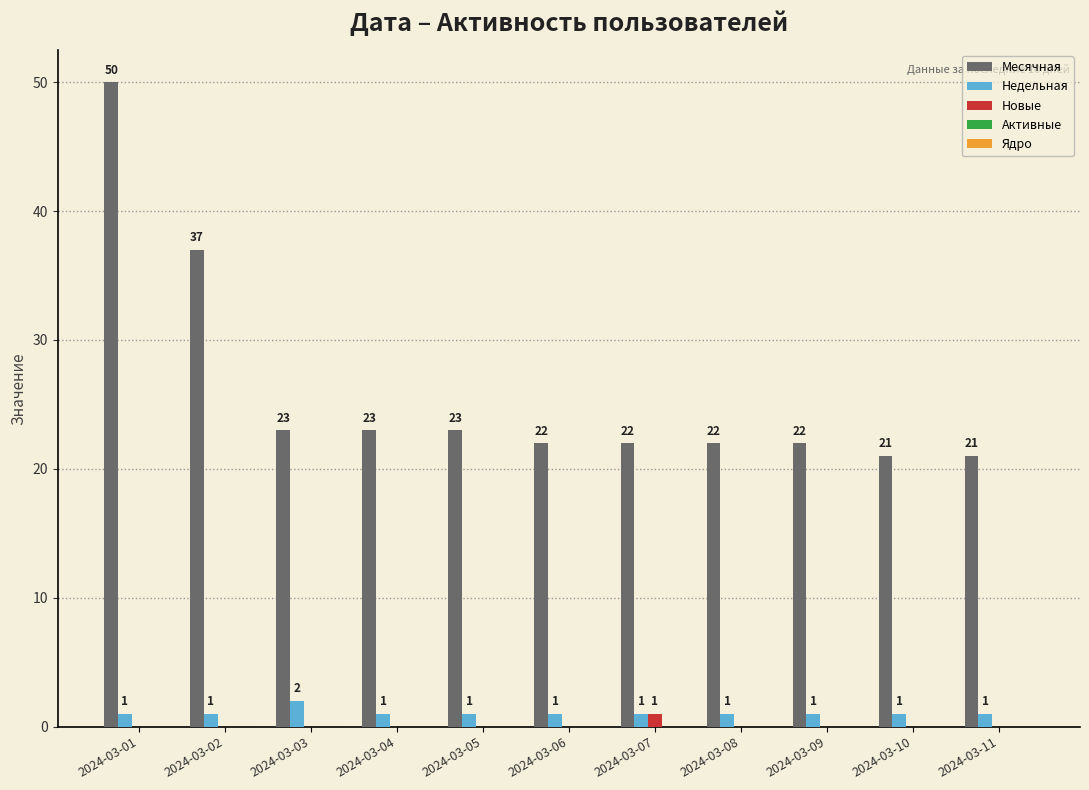

At which label does Месячная first exceed 22?

2024-03-01